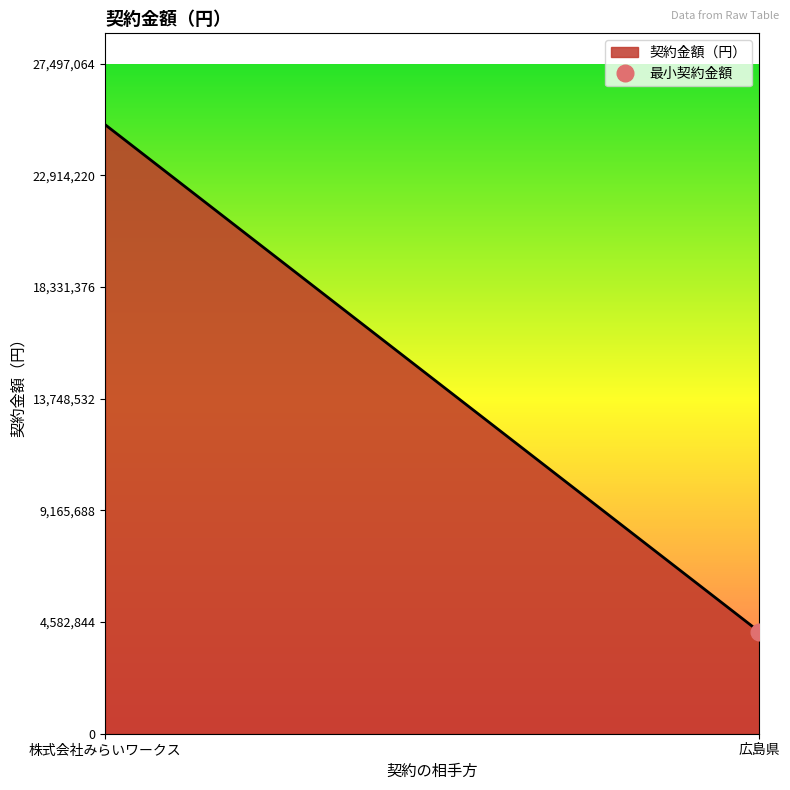

How many lines are shown in the chart?

1